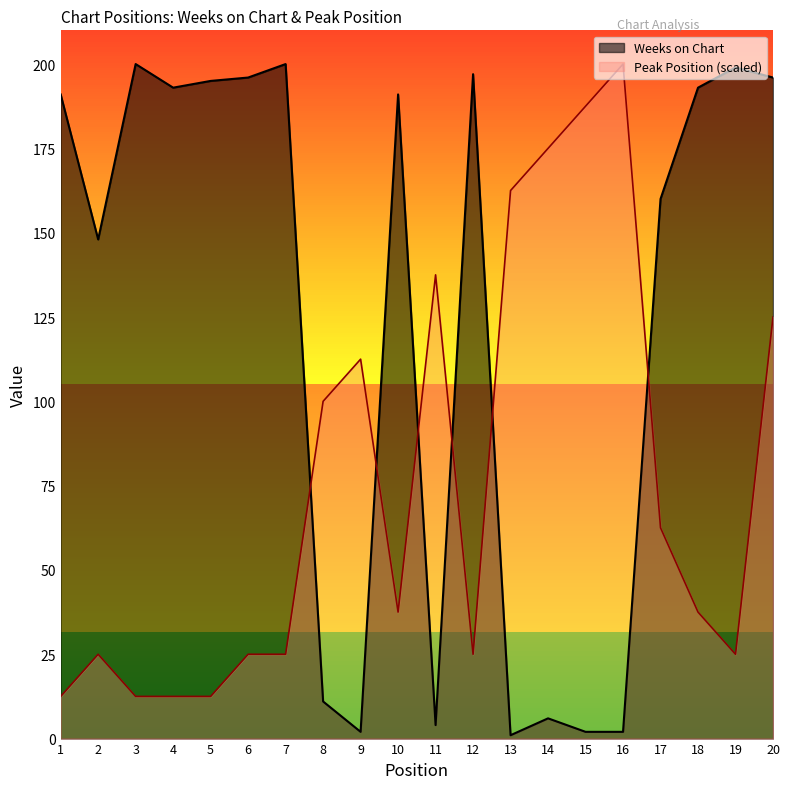

The Weeks on Chart series shows 50.2 at 17. True or false?

False